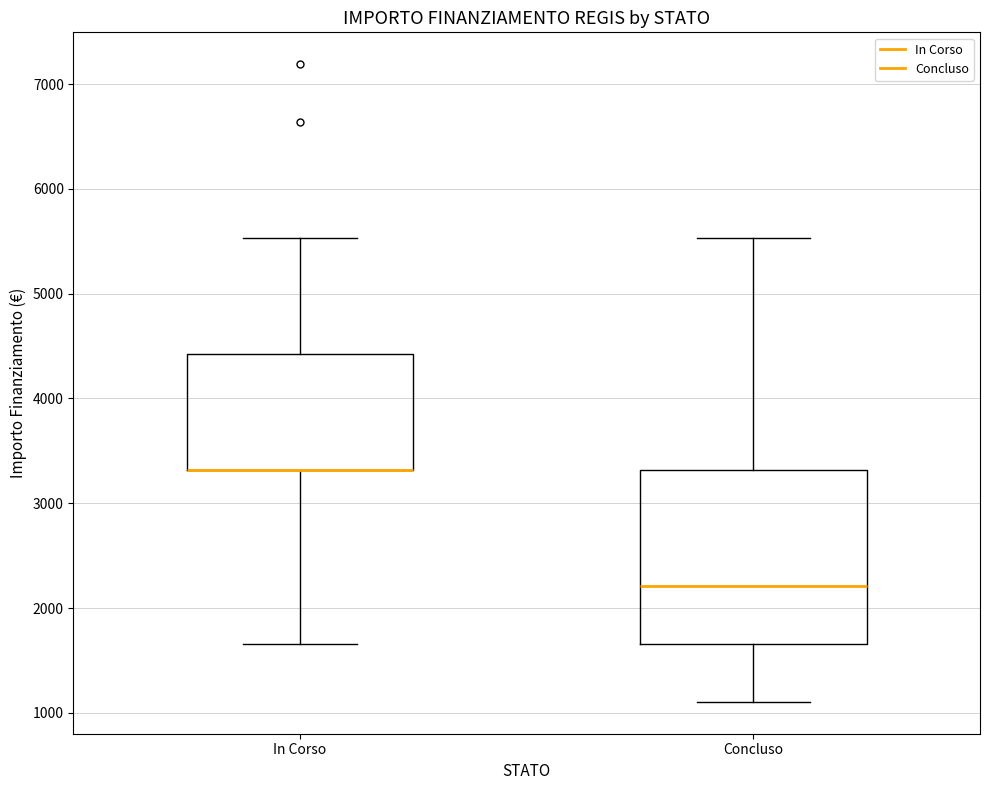

Reading left to right, transcribe this box plot: for each box, give where its median line is, the range the box spans, and where its two whiskers end, as read against the y-axis. The values are not printed on the chart, so give them approximately, as read against the axis.

In Corso: median 3300 (drawn on the box's lower edge), box 3300 to 4400, whiskers 1700 to 5500
Concluso: median 2200, box 1700 to 3300, whiskers 1100 to 5500